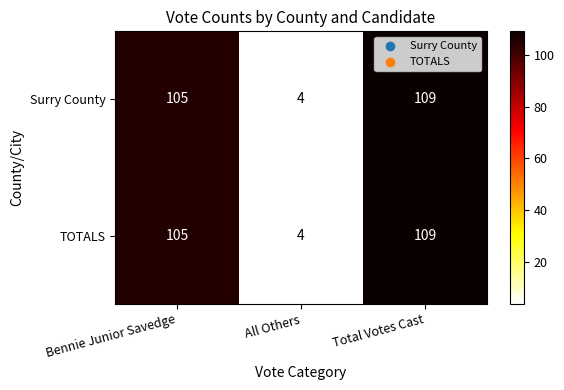

Which category has the highest value across all series?

Total Votes Cast